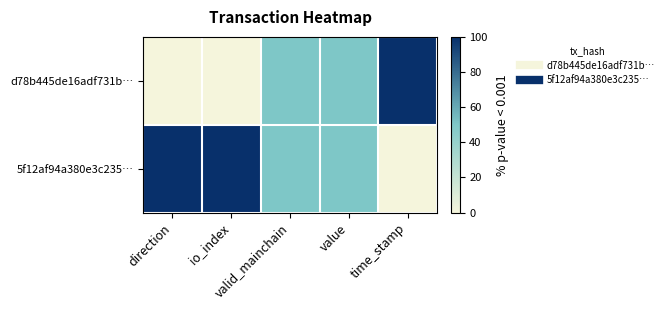

Reading left to right, transcribe all the data shown in this chart.

d78b445de16adf731b…: direction=0	io_index=0	valid_mainchain=50	value=50	time_stamp=100
5f12af94a380e3c235…: direction=100	io_index=100	valid_mainchain=50	value=50	time_stamp=0